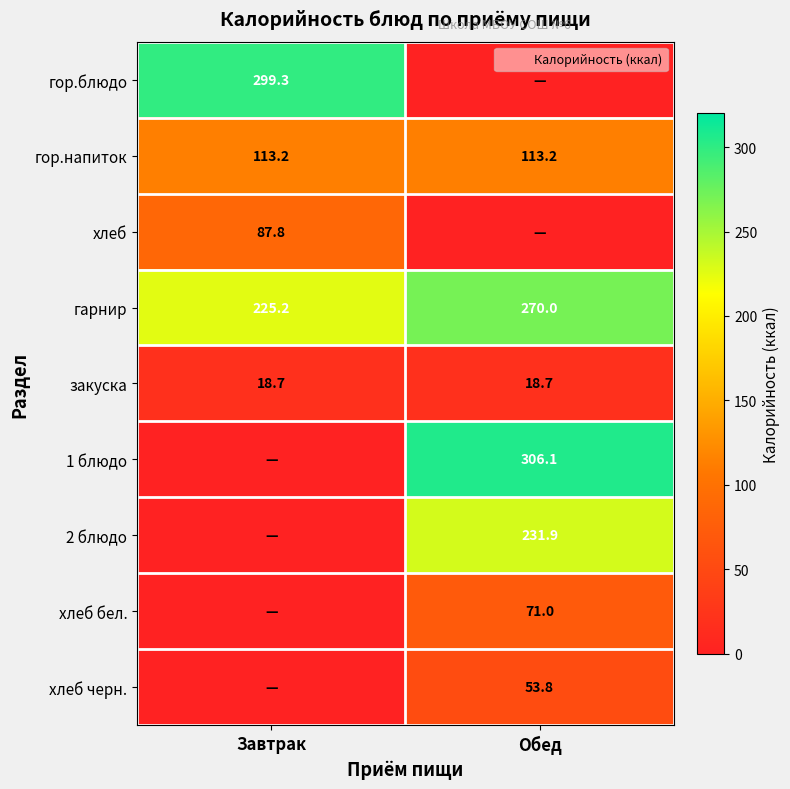

What is the average value of the гор.напиток series?

113.2